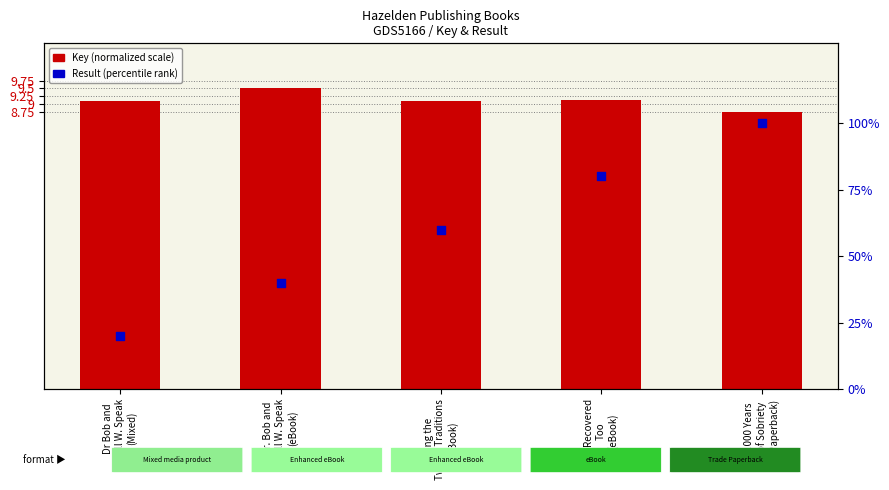

Which series contains the lowest Y value?

Key (normalized)